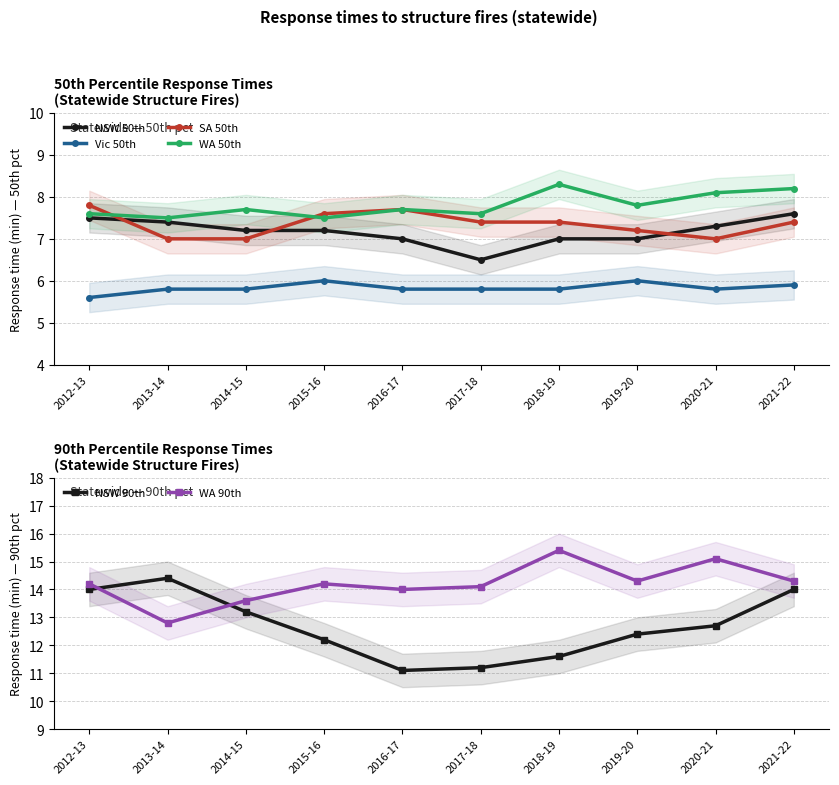

Rank the series by their maximum value, from lowest to highest.

Vic 50th, NSW 50th, SA 50th, WA 50th, NSW 90th, WA 90th